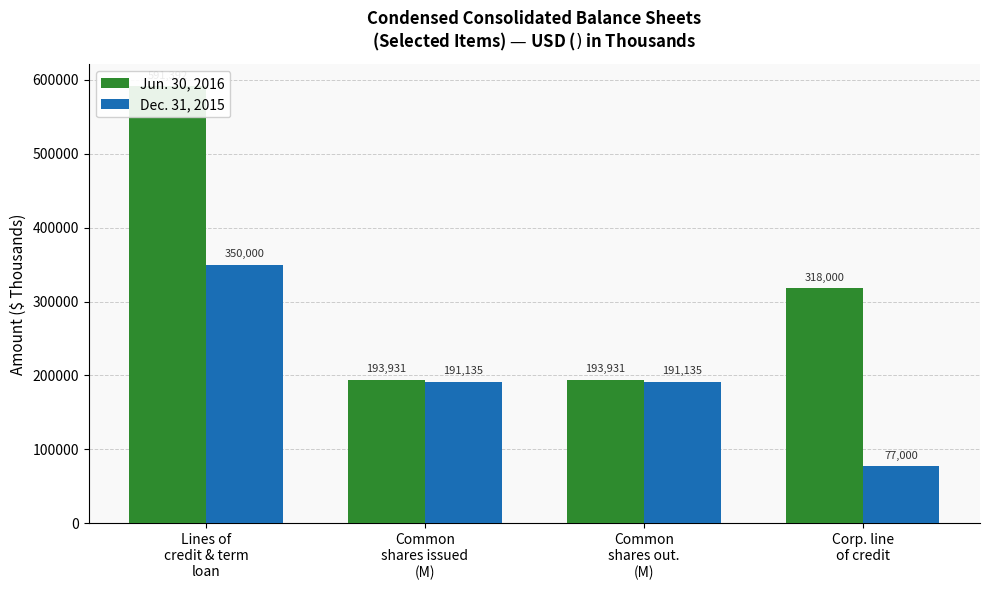

The value of Jun. 30, 2016 at Lines of
credit & term
loan is 591392. True or false?

True